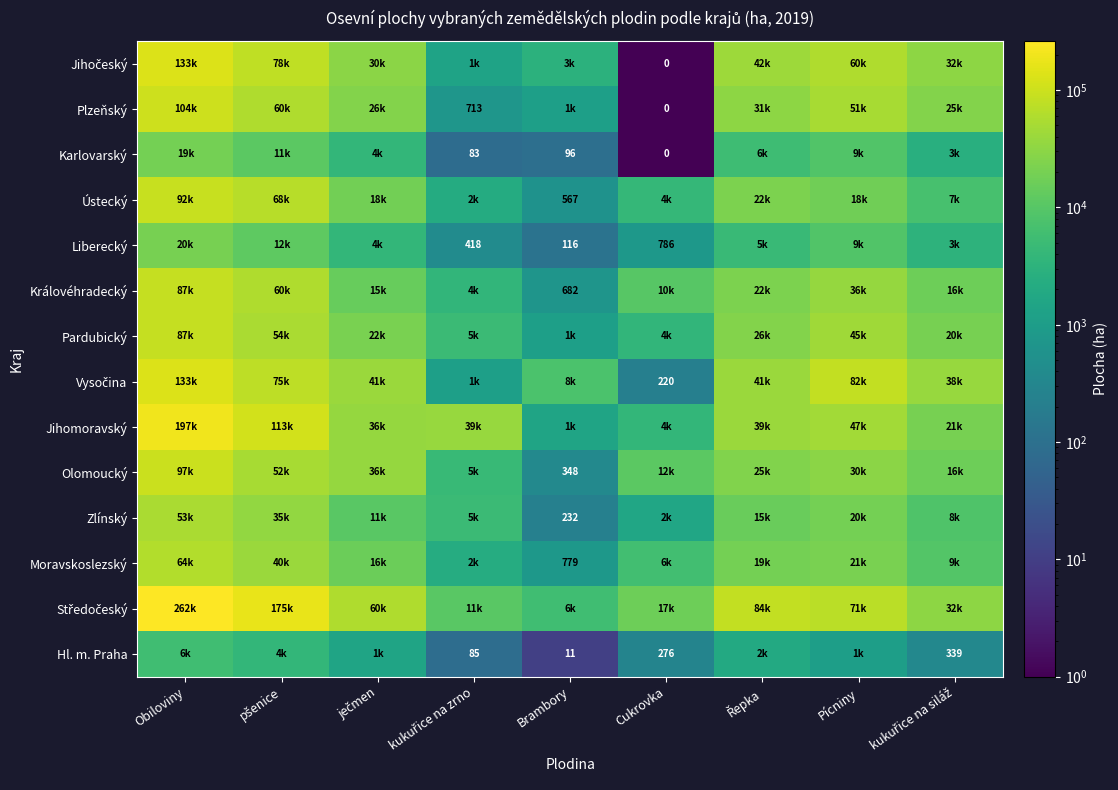

Read the Vysočina value at Pícniny.

81902.1